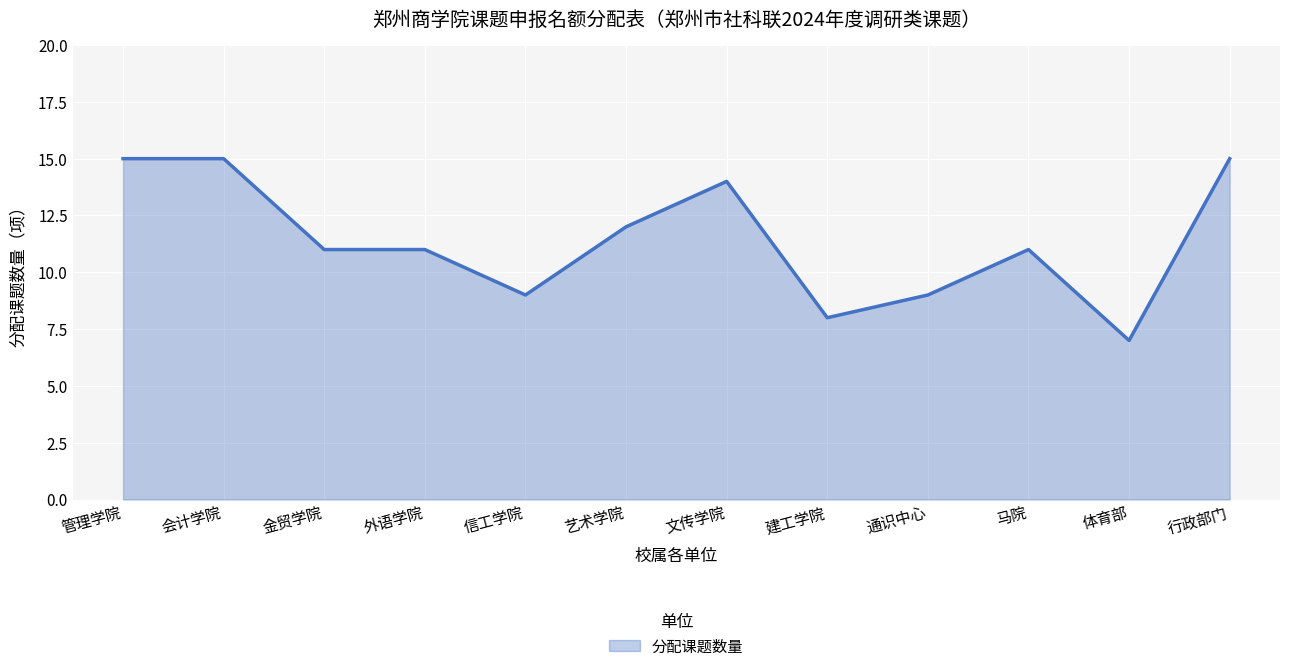

What is the ratio of the value at 艺术学院 to the value at 马院?

1.1